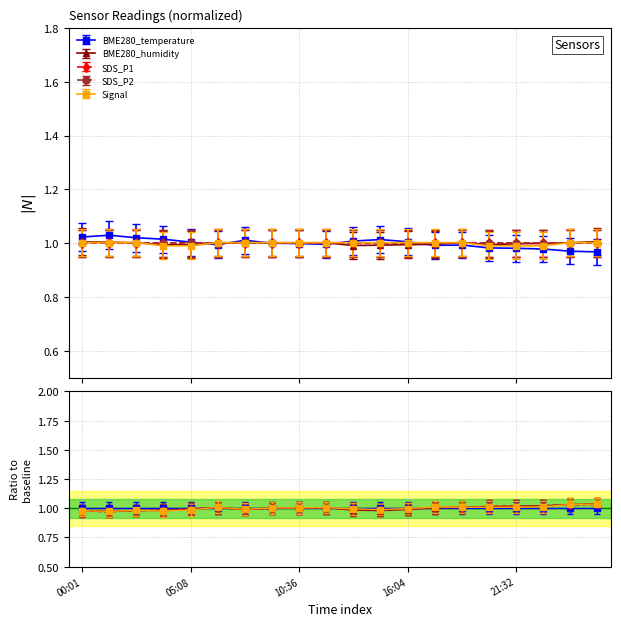

What is the sum of the BME280_humidity values at 24:16 and 07:52?

2.0